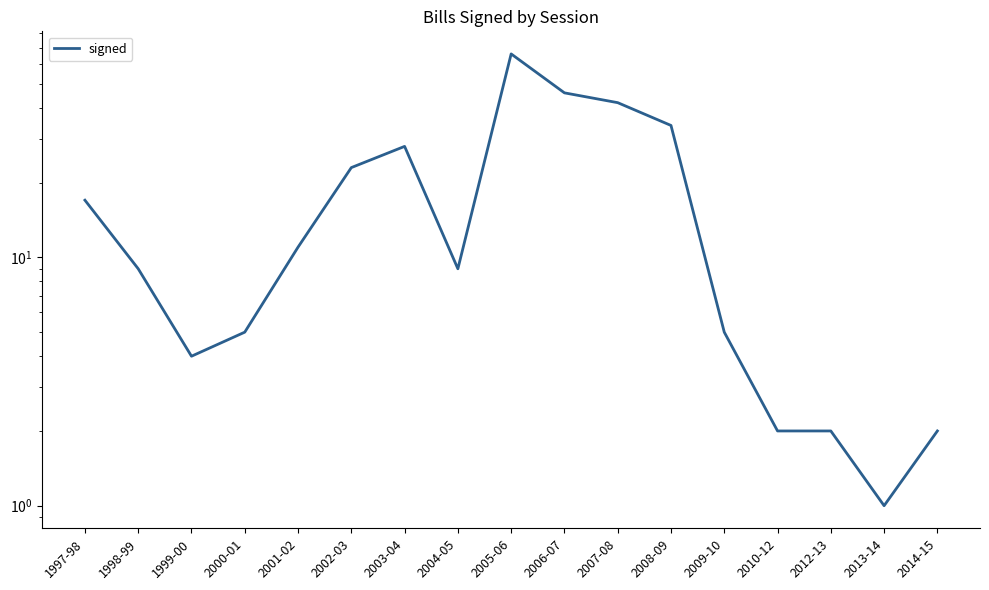

At which category does the chart reach its minimum across all series?

2013-14